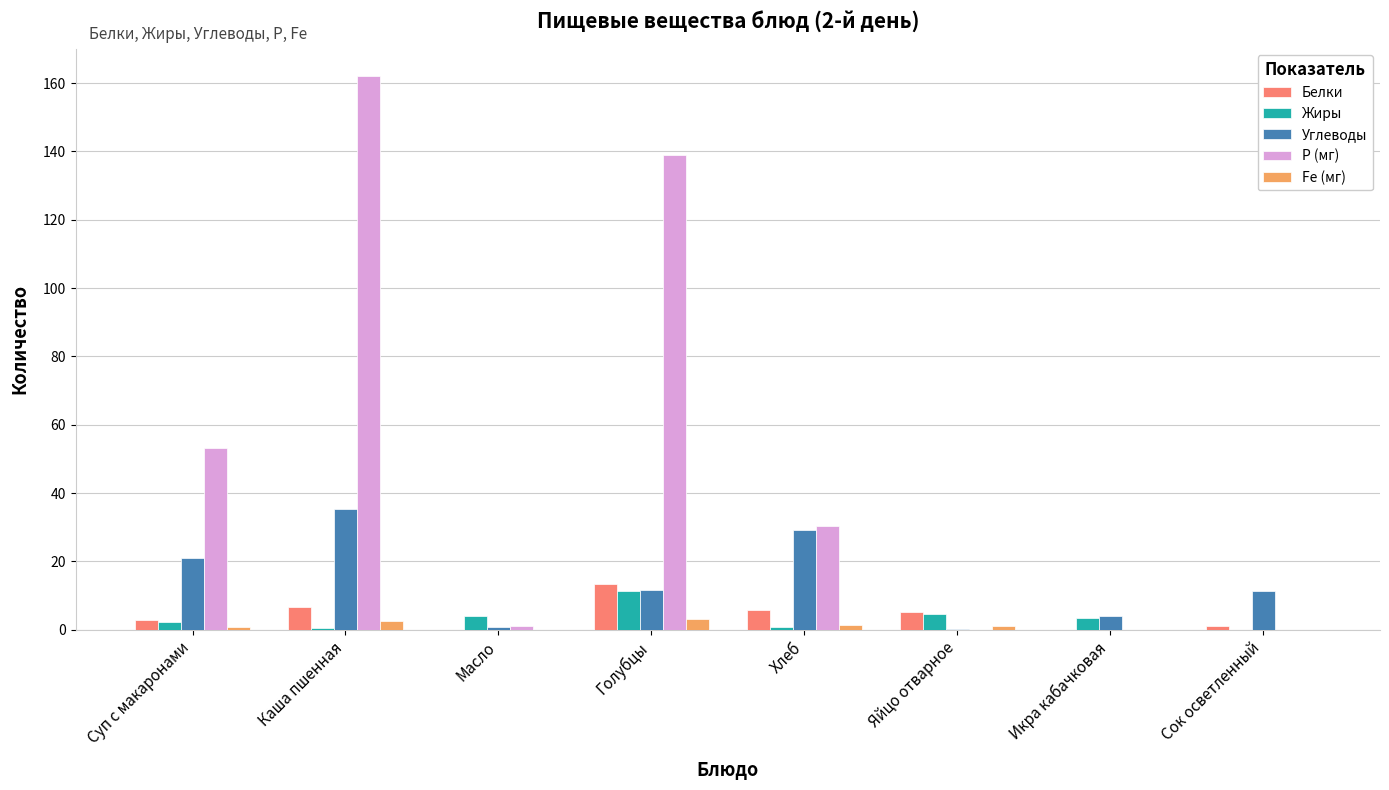

At which category does the chart reach its peak across all series?

Каша пшенная